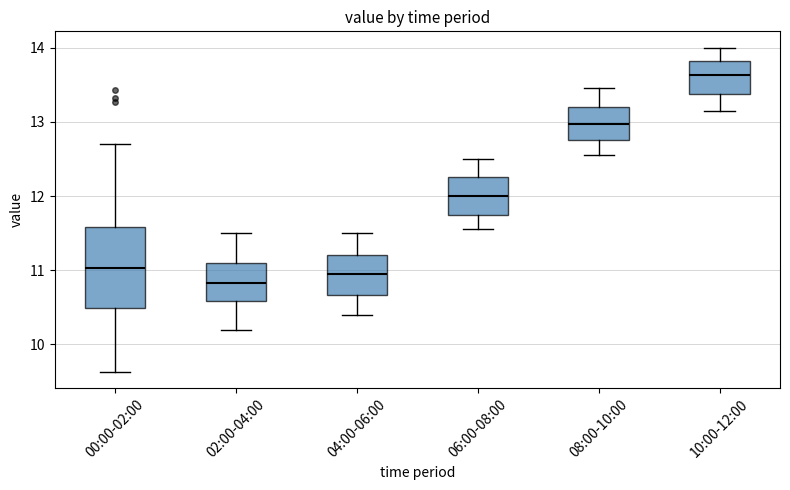

Reading left to right, transcribe this box plot: for each box, give where its median line is, the range the box spans, and where its two whiskers end, as read against the y-axis. The values are not printed on the chart, so give them approximately, as read against the axis.

00:00-02:00: median 11.0, box 10.5 to 11.6, whiskers 9.6 to 12.7
02:00-04:00: median 10.8, box 10.6 to 11.1, whiskers 10.2 to 11.5
04:00-06:00: median 11.0, box 10.7 to 11.2, whiskers 10.4 to 11.5
06:00-08:00: median 12.0, box 11.8 to 12.3, whiskers 11.6 to 12.5
08:00-10:00: median 13.0, box 12.8 to 13.2, whiskers 12.6 to 13.5
10:00-12:00: median 13.6, box 13.4 to 13.8, whiskers 13.2 to 14.0